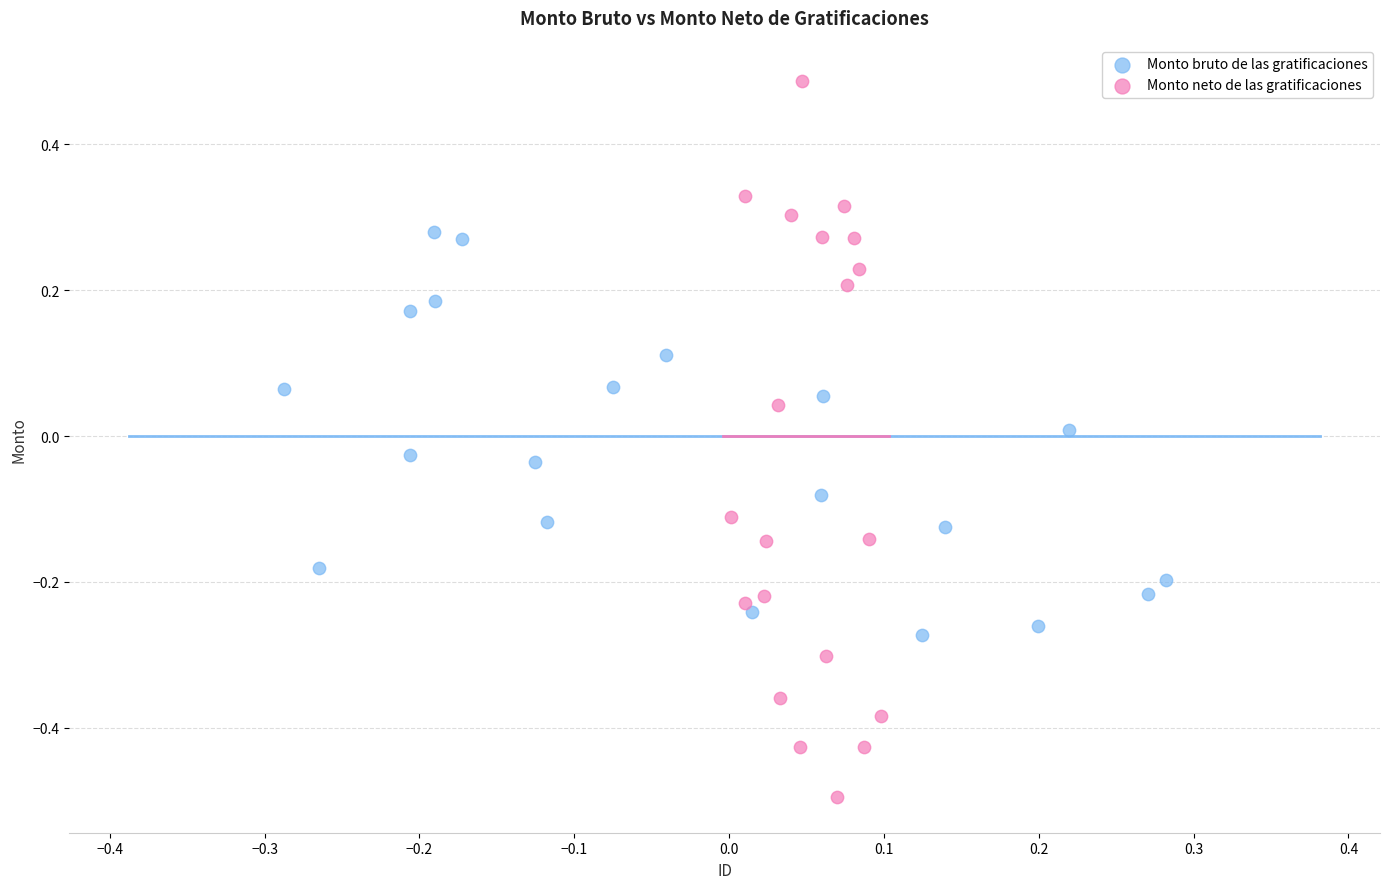

Which series reaches the minimum Y coordinate?

Monto neto de las gratificaciones